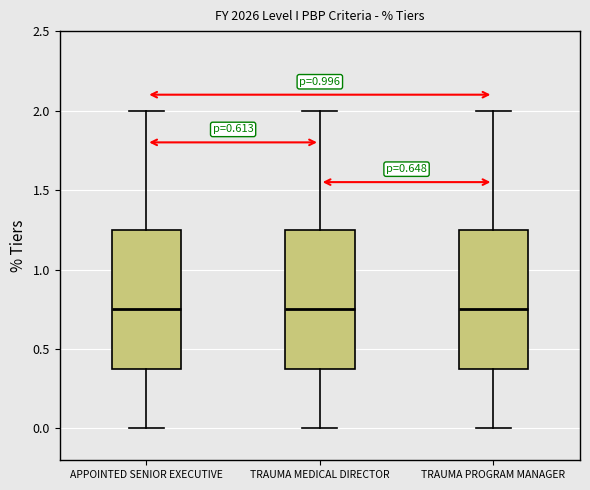

Reading left to right, transcribe this box plot: for each box, give where its median line is, the range the box spans, and where its two whiskers end, as read against the y-axis. The values are not printed on the chart, so give them approximately, as read against the axis.

APPOINTED SENIOR EXECUTIVE: median 0.75, box 0.40 to 1.25, whiskers 0.00 to 2.00
TRAUMA MEDICAL DIRECTOR: median 0.75, box 0.40 to 1.25, whiskers 0.00 to 2.00
TRAUMA PROGRAM MANAGER: median 0.75, box 0.40 to 1.25, whiskers 0.00 to 2.00